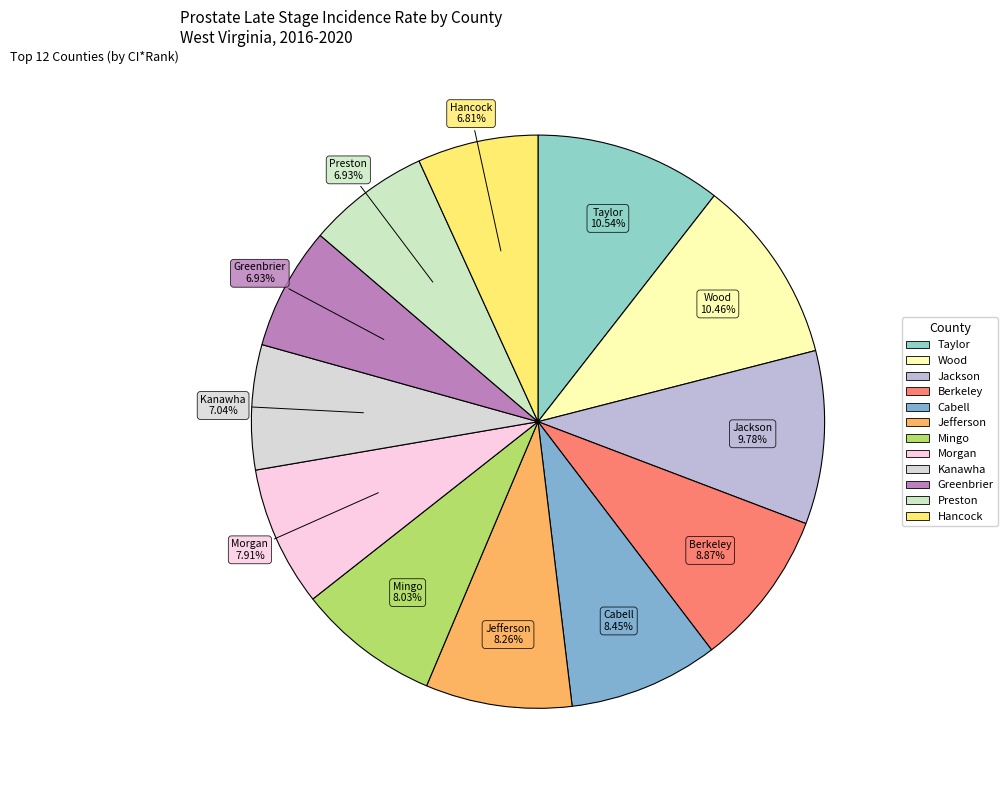

Which category has the smallest portion of the pie?

Hancock County